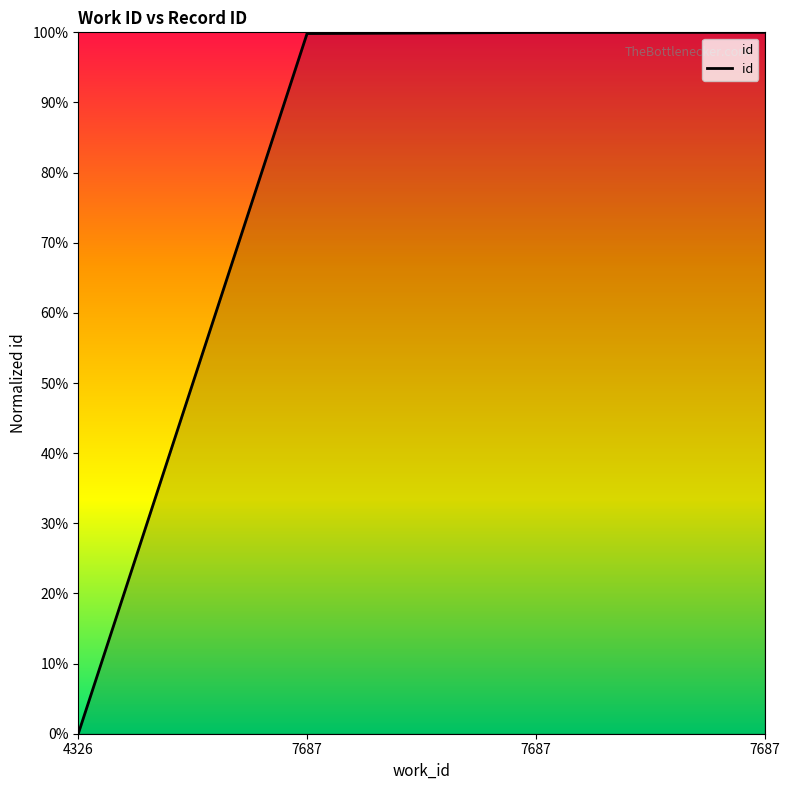

How many lines are shown in the chart?

1